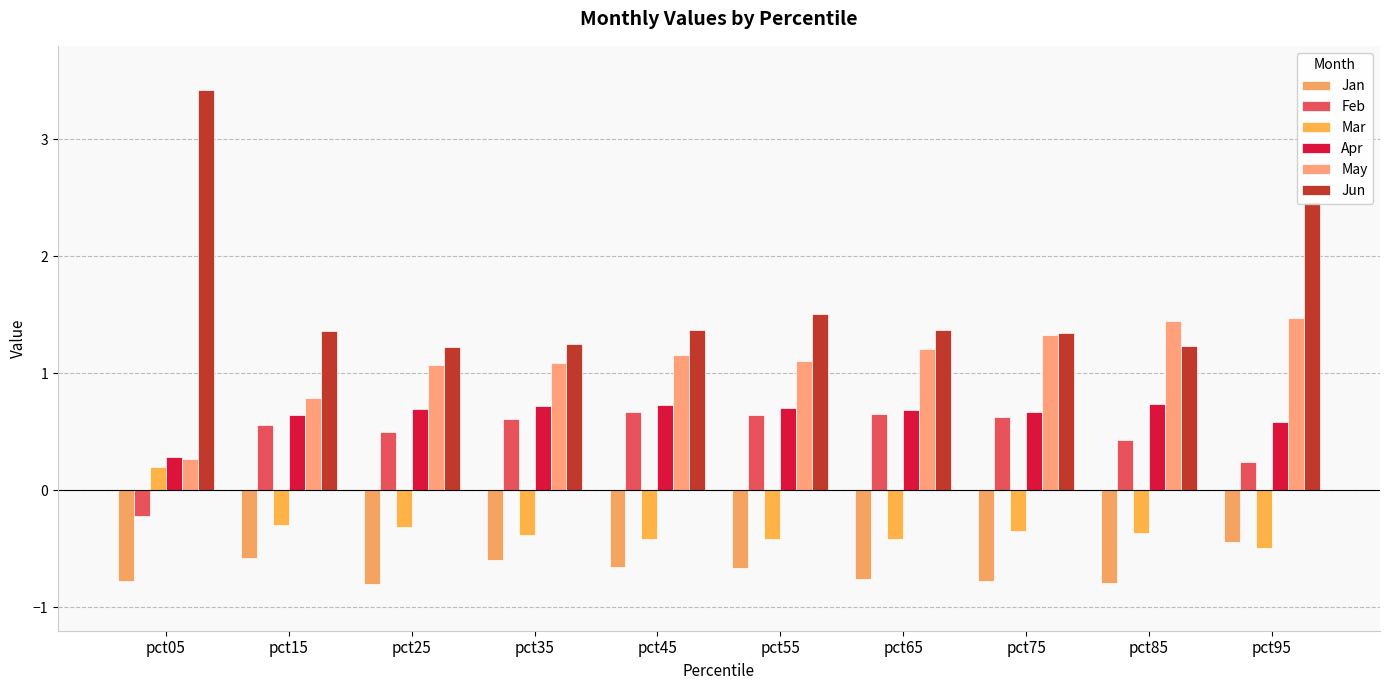

What is the difference between the second highest and minimum values in the Jan series?

0.2